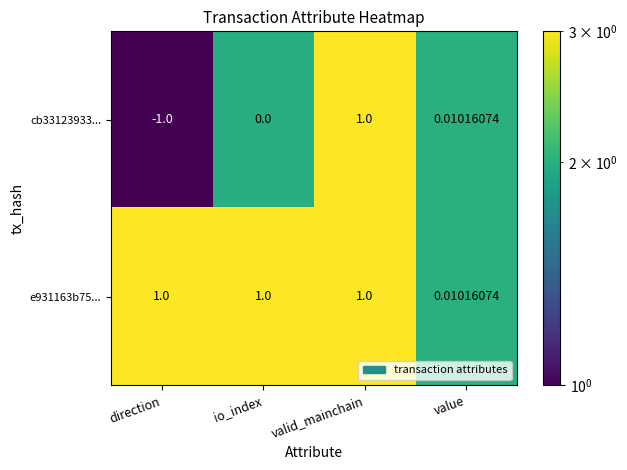

Which series has the widest spread of values?

cb33123933...